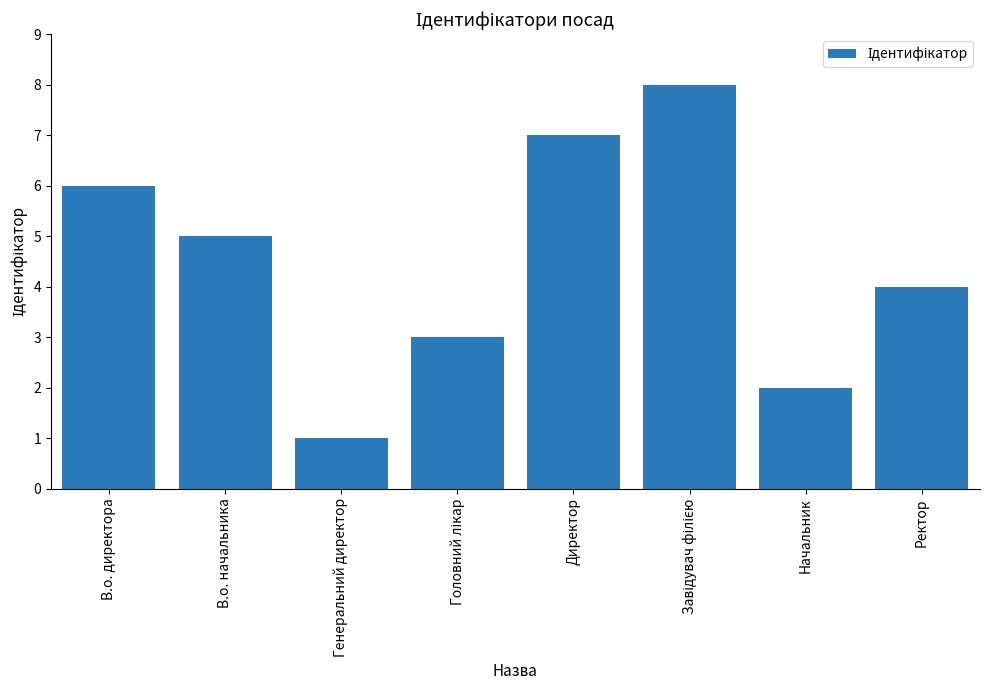

Reading right to left, what are all the values shown in this chart?

4	2	8	7	3	1	5	6